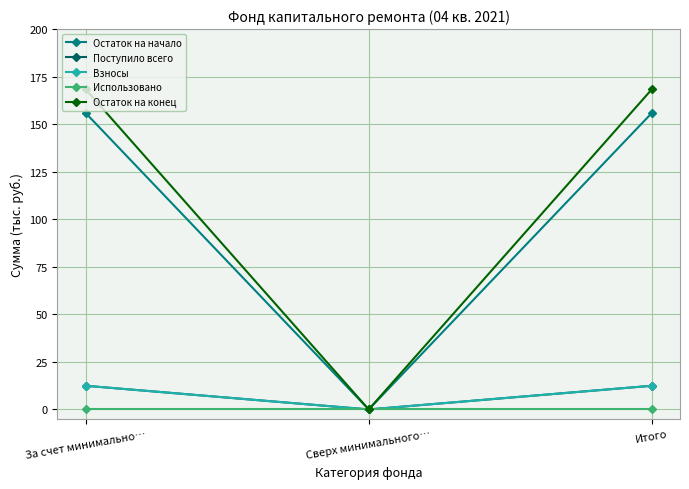

Does the chart have visible grid lines?

Yes